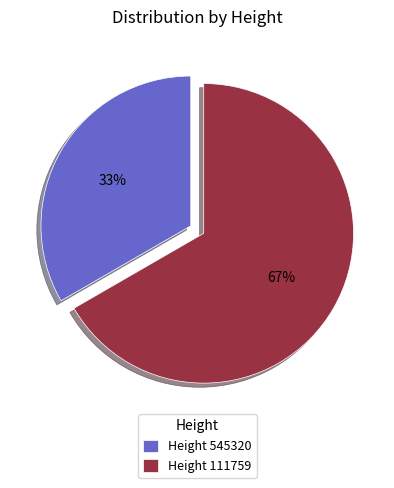

What is the ratio of the value at Height 111759 to the value at Height 545320?

2.0